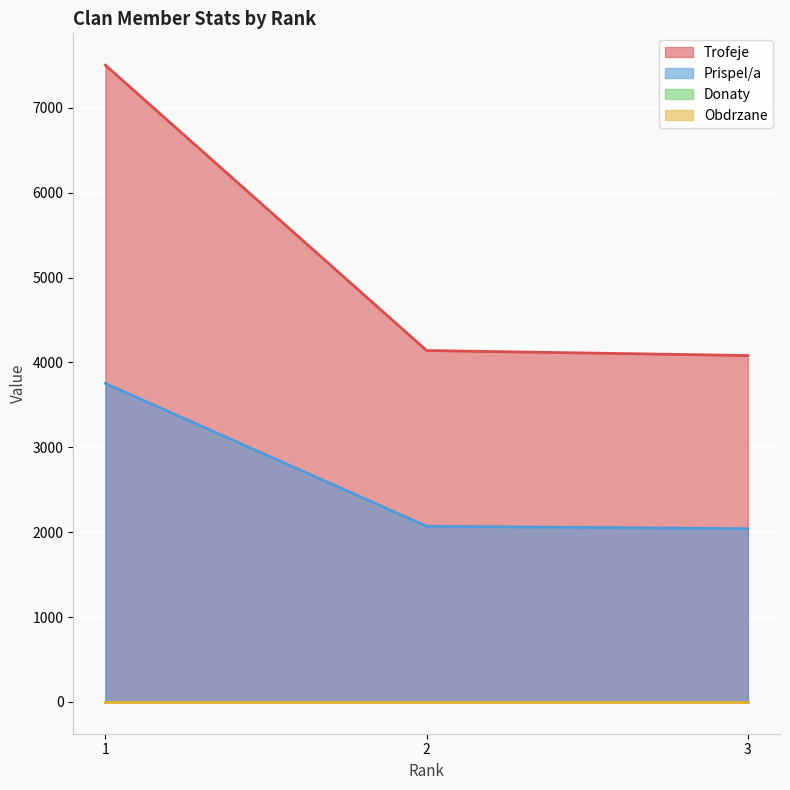

Does the chart display data point markers on the line(s)?

No